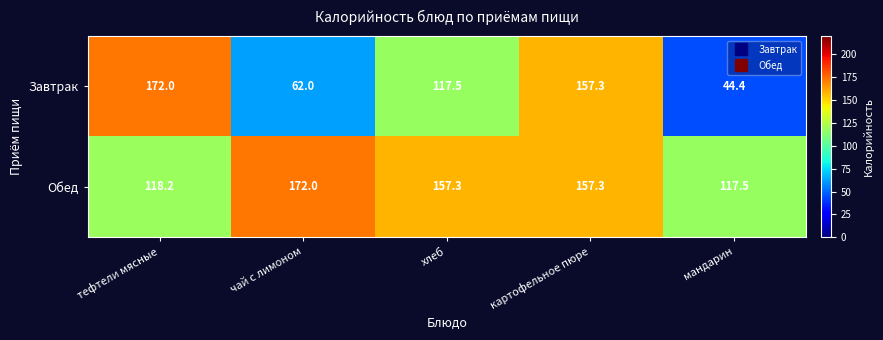

What is the maximum value shown in the chart?

172.0